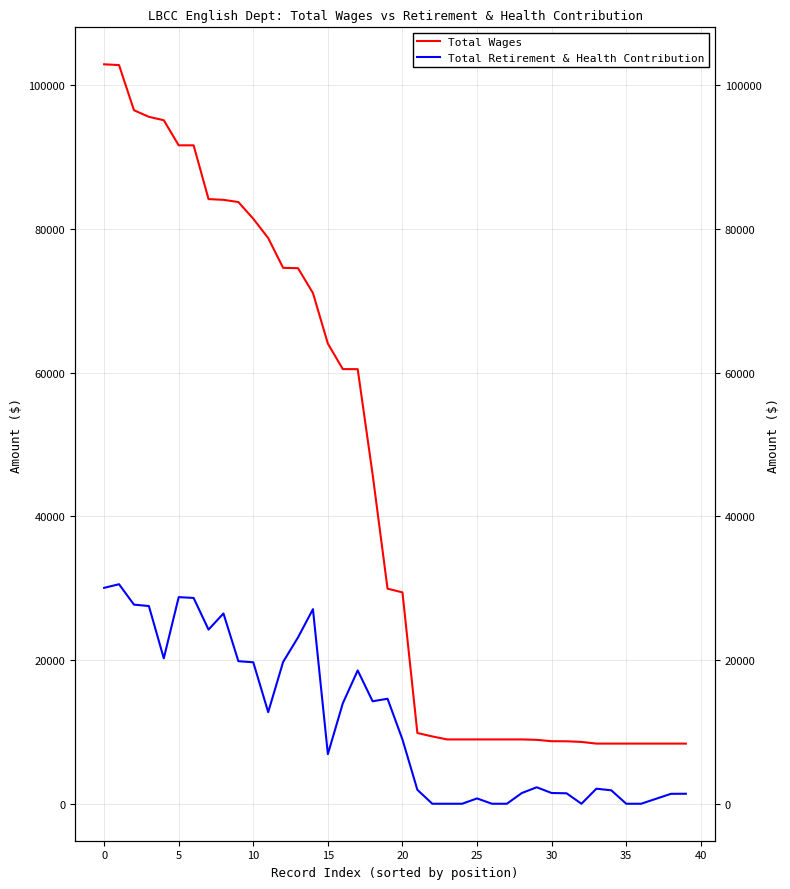

Is the value of Total Wages at 30 greater than the value of Total Retirement & Health Contribution at 35?

Yes